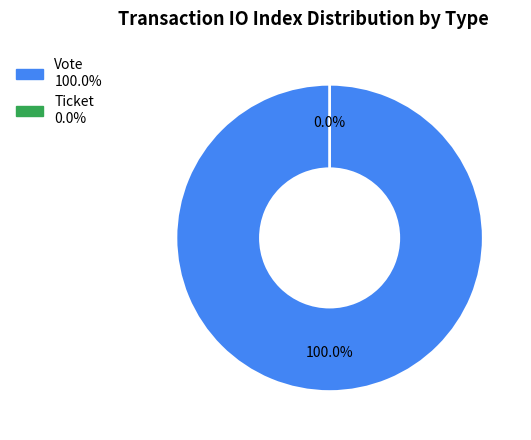

True or false: Vote accounts for 90% of the total.

False